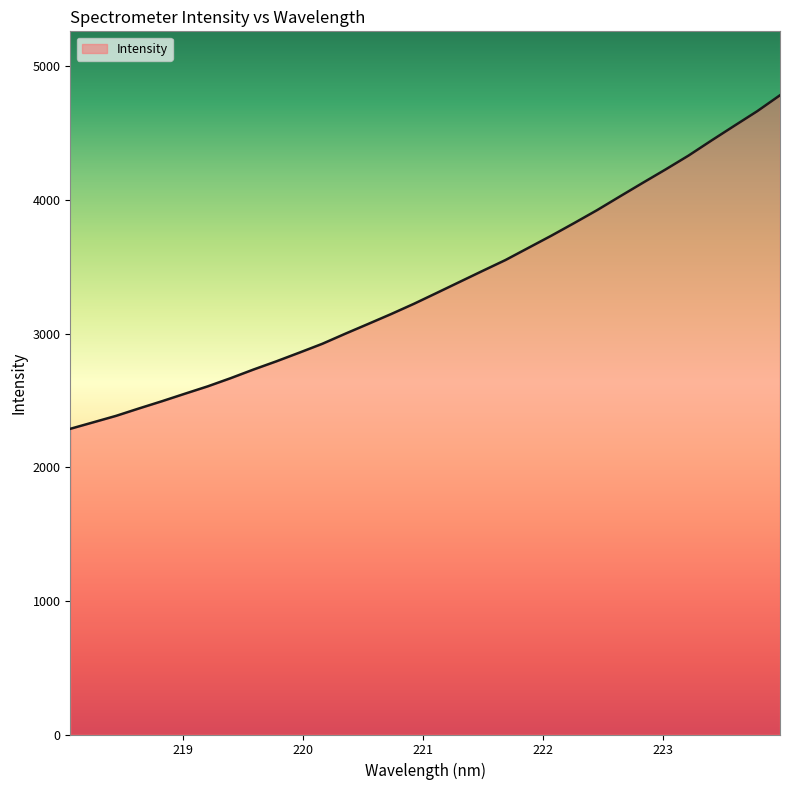

What is the smallest value displayed?

2287.9